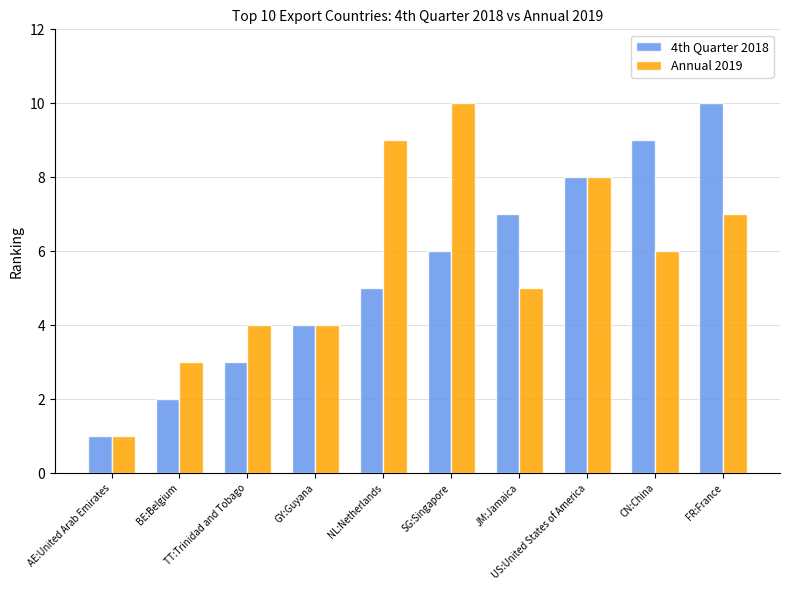

How many categories are shown in the chart?

10